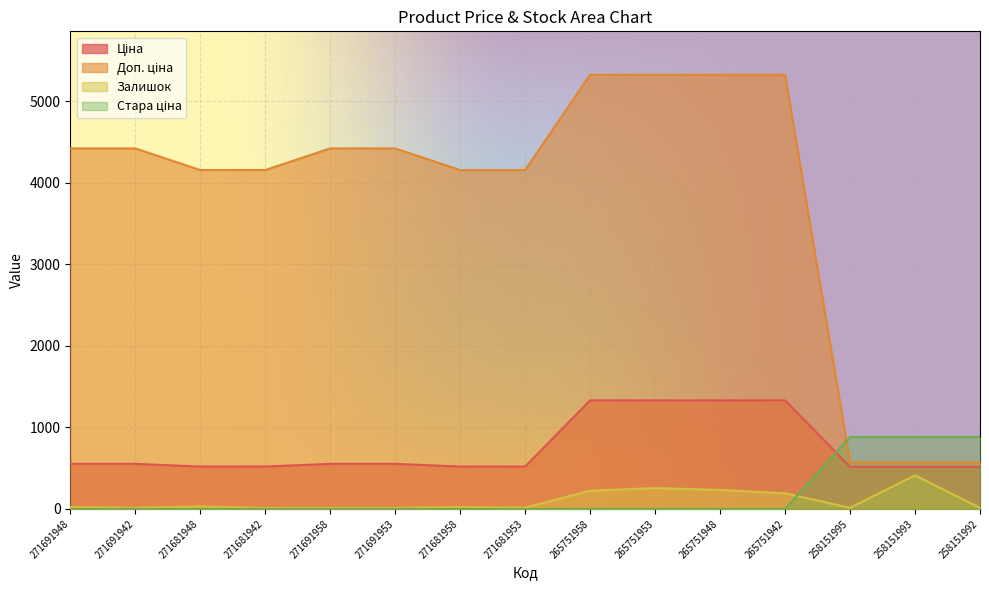

True or false: Ціна and Доп. ціна intersect in this chart.

False